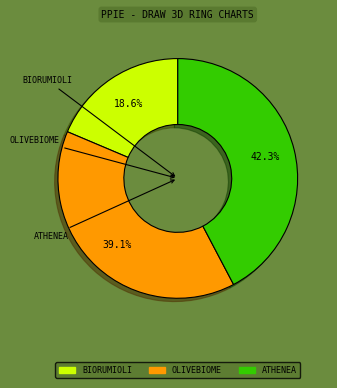

Is there a majority slice in this chart?

No